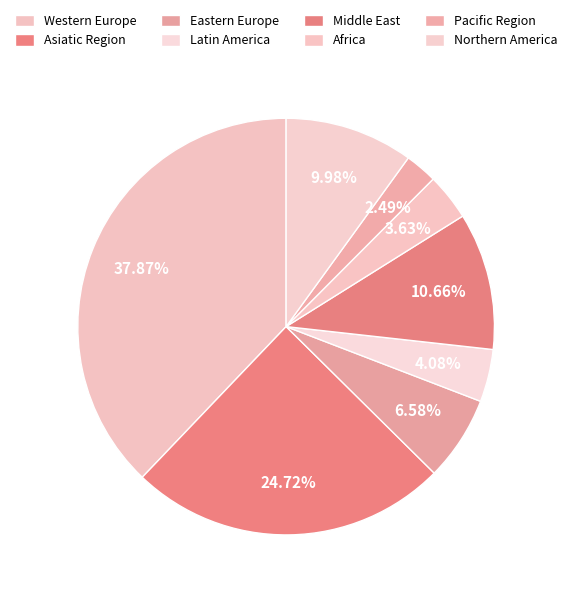

To the nearest percent, what is the difference between the largest and smallest slice percentages?

35%